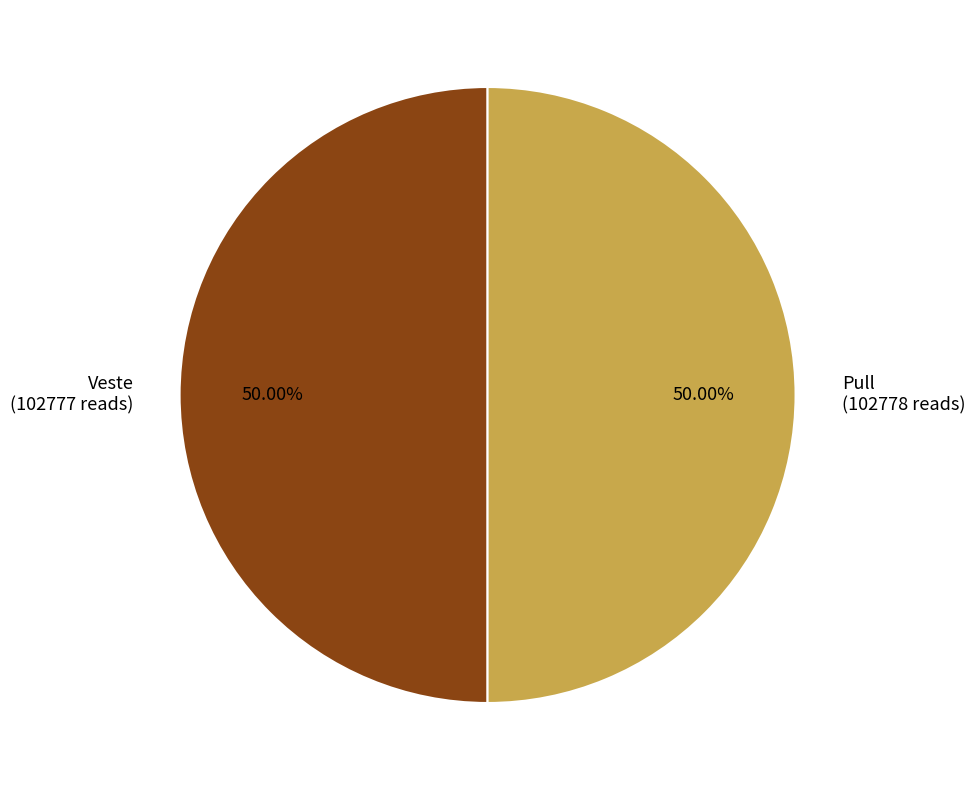

To the nearest percent, what is the combined percentage of Veste and Pull?

100%